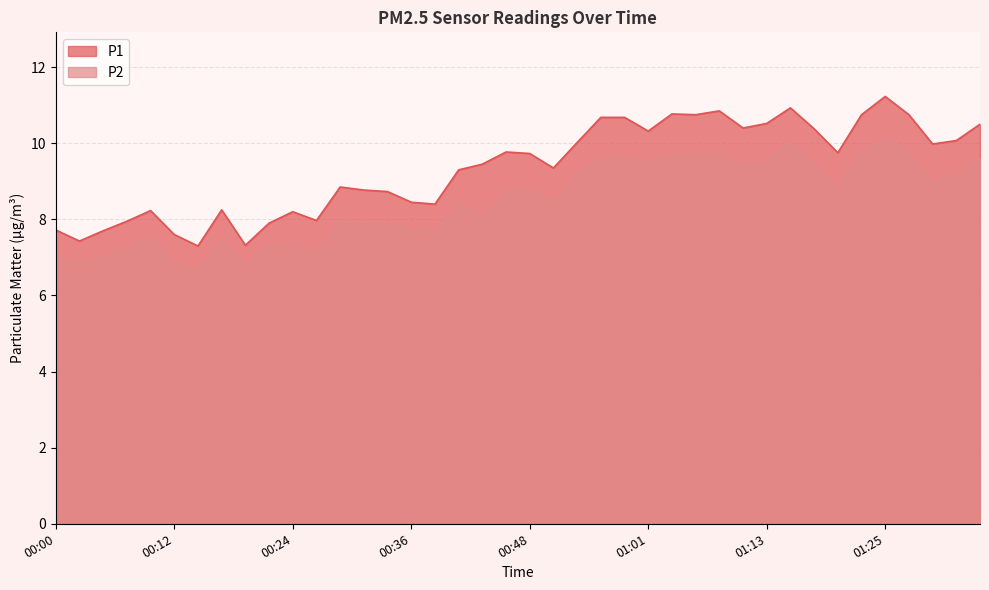

What position from the left is 00:56?

24